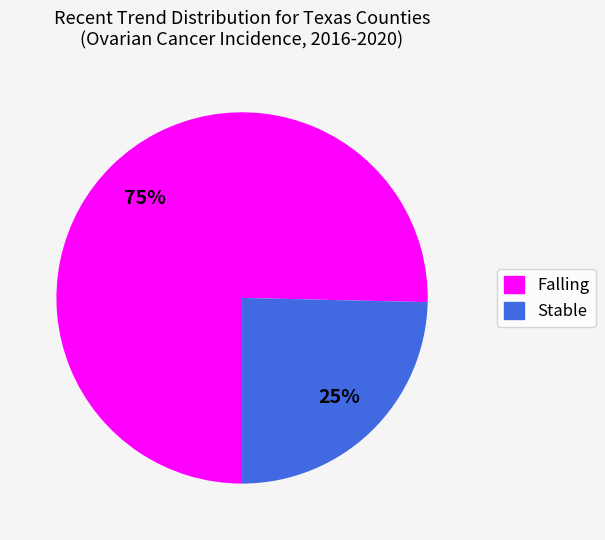

To the nearest percent, what is the combined percentage of Falling and Stable?

100%